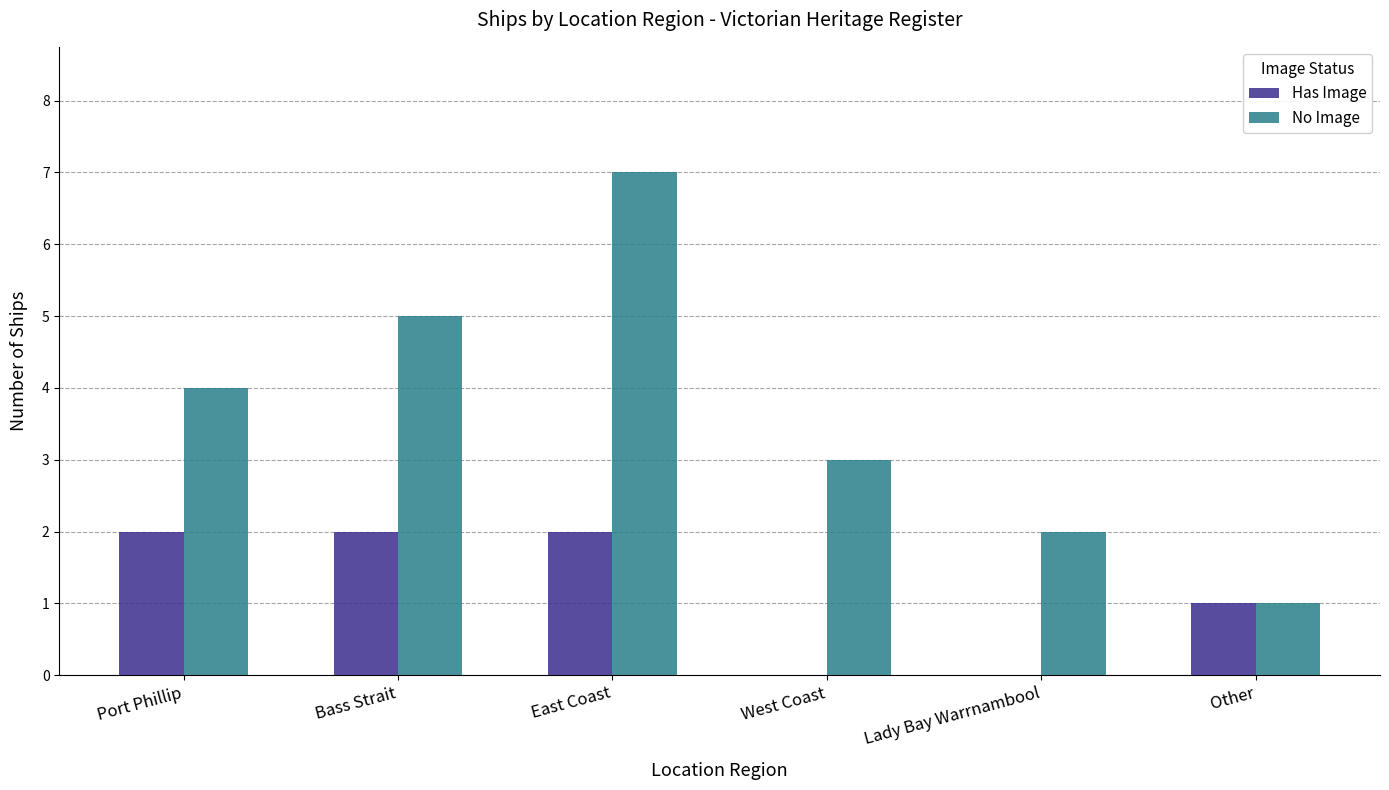

Reading left to right, what are all the values shown in this chart?

Has Image: 2	2	2	0	0	1
No Image: 4	5	7	3	2	1